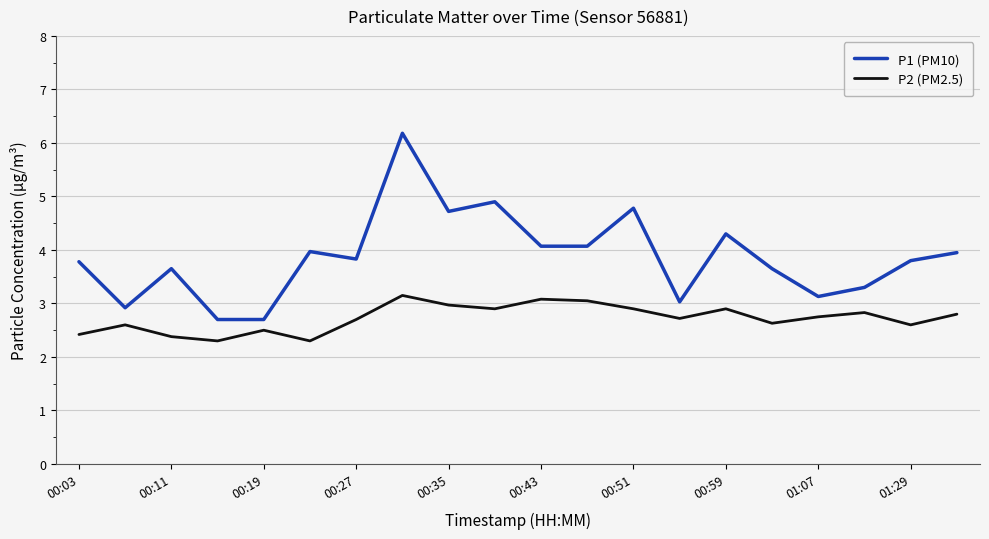

What are all the series names shown in the legend?

P1 (PM10), P2 (PM2.5)